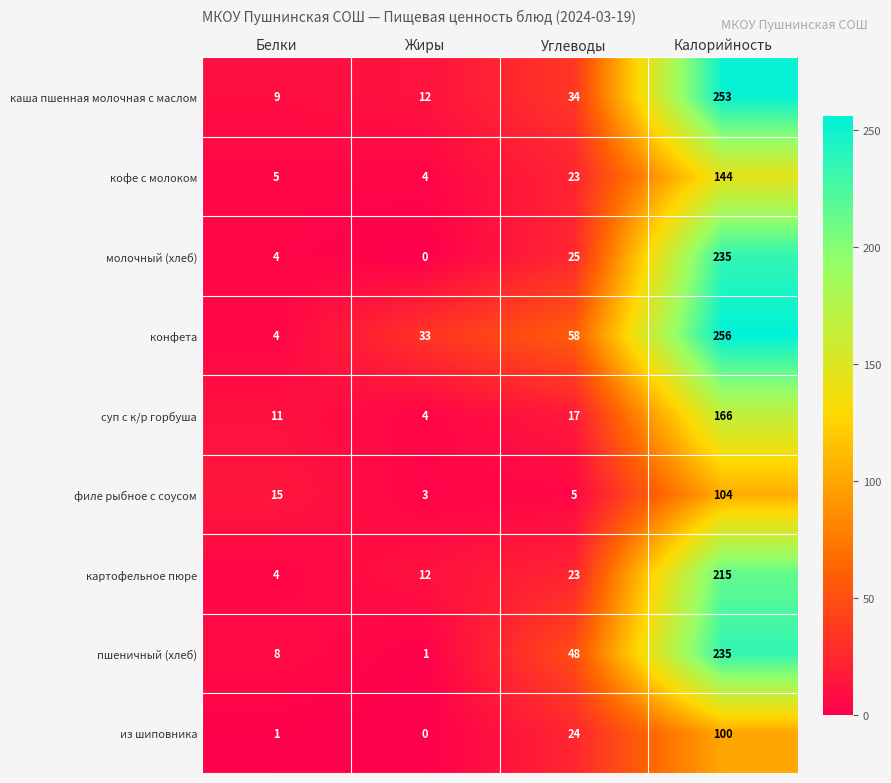

Which label corresponds to the largest value in the chart?

Калорийность